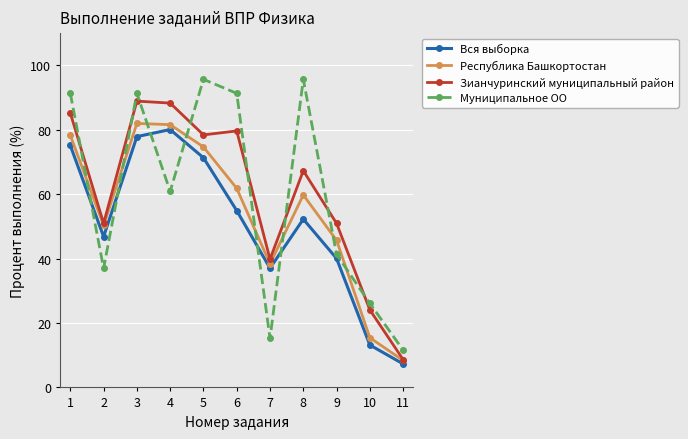

Does the chart have visible grid lines?

Yes